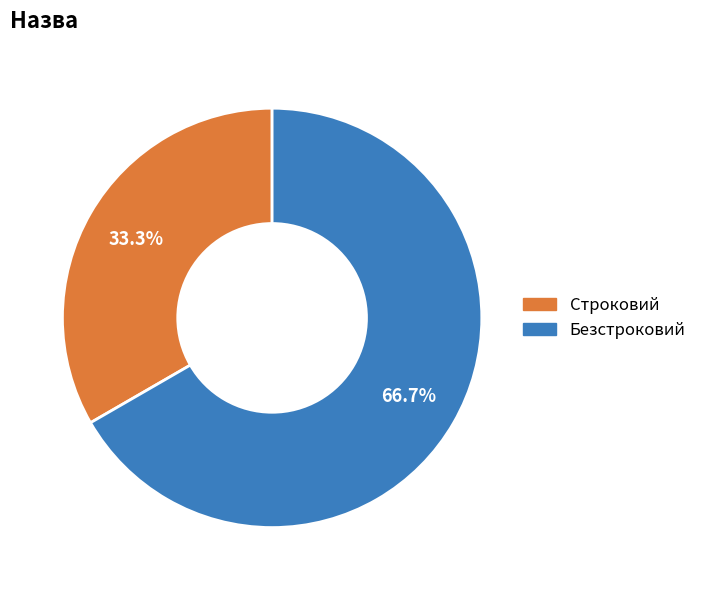

True or false: Строковий accounts for 23% of the total.

False